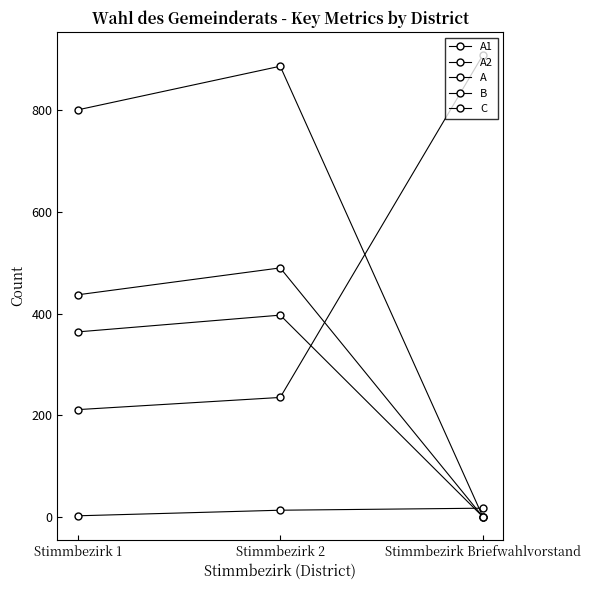

At which label does A first exceed 801?

Stimmbezirk 2